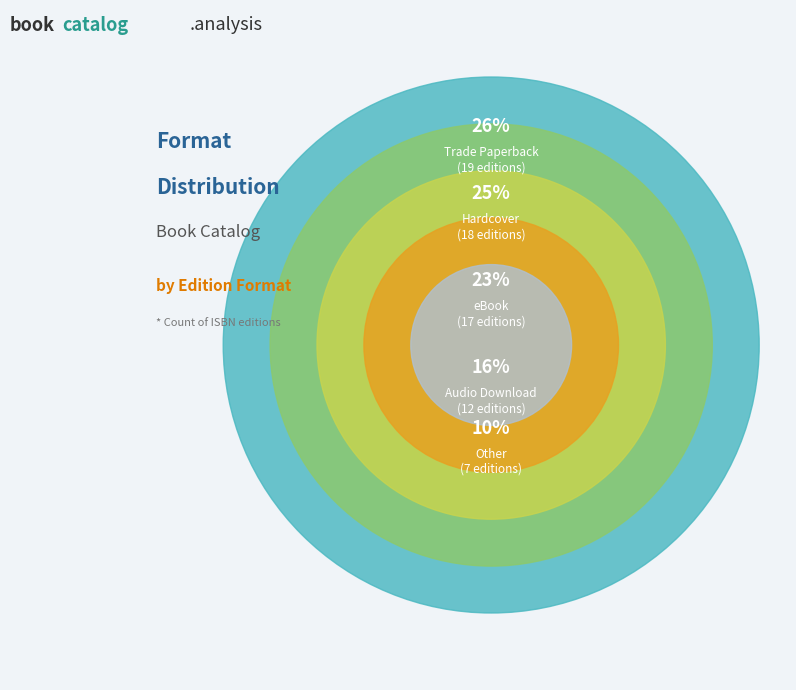

What is the largest slice in the pie chart?

Trade Paperback